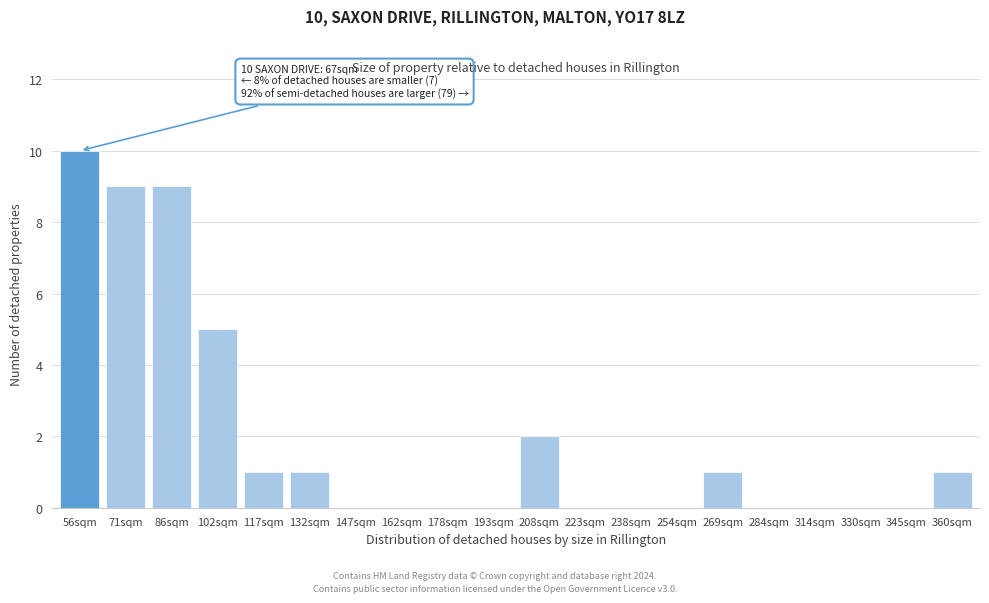

Reading left to right, what are all the values shown in this chart?

56sqm=10	71sqm=9	86sqm=9	102sqm=5	117sqm=1	132sqm=1	147sqm=0	162sqm=0	178sqm=0	193sqm=0	208sqm=2	223sqm=0	238sqm=0	254sqm=0	269sqm=1	284sqm=0	314sqm=0	330sqm=0	345sqm=0	360sqm=1